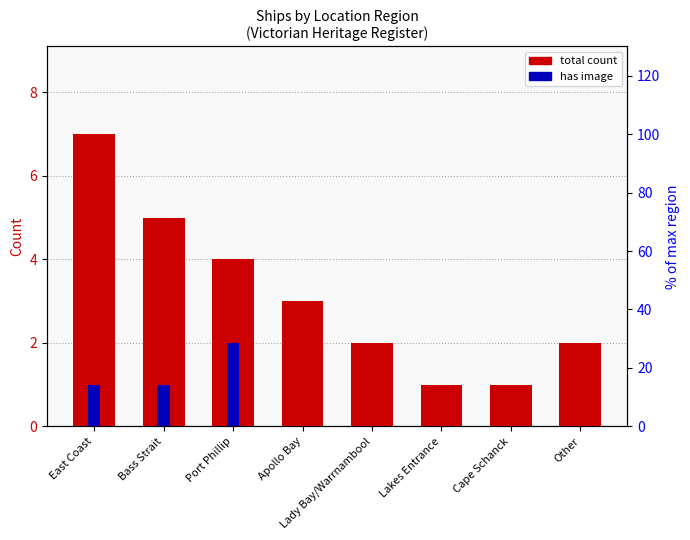

At which category is the sum across all series the highest?

East Coast